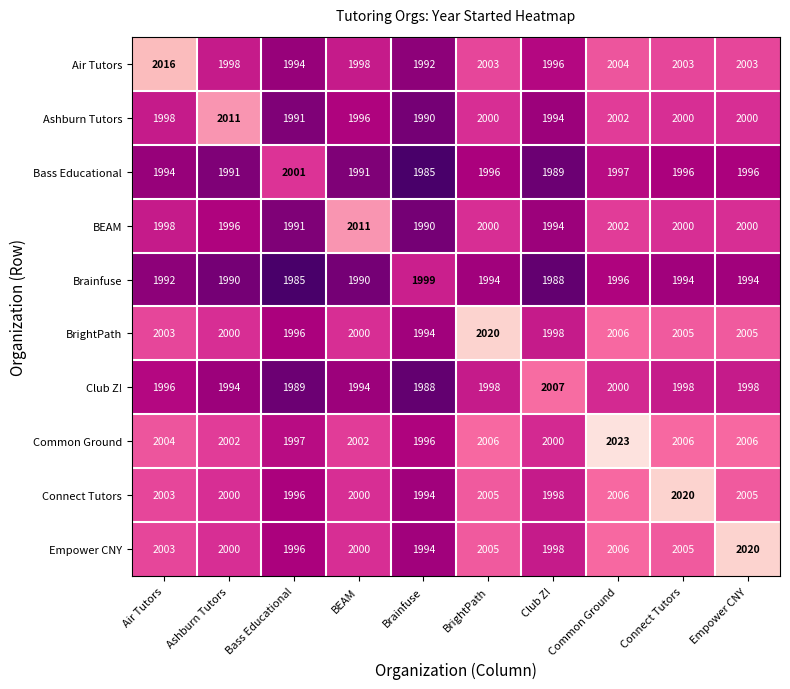

Where does the BEAM series first go above 2000?

BEAM